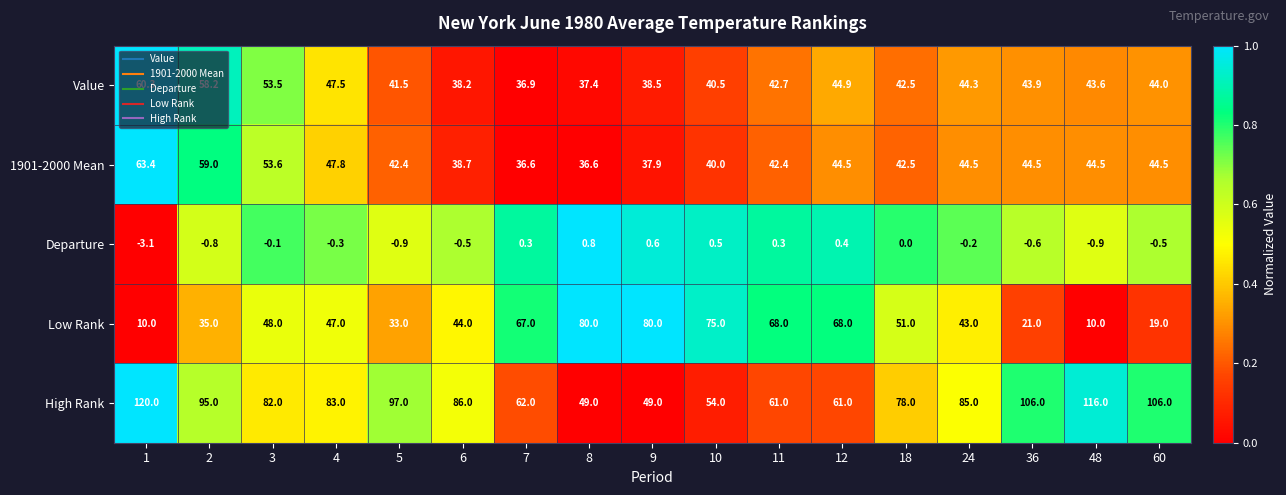

Which series has the largest range (max minus min)?

High Rank